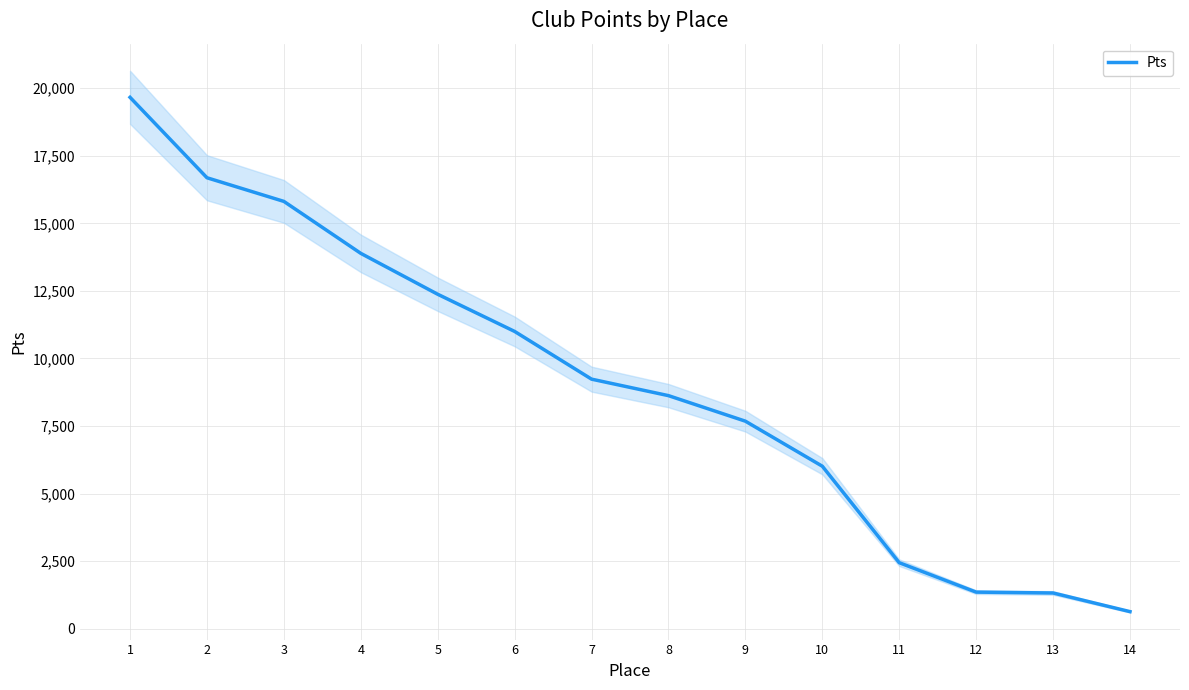

Which label corresponds to the largest value in the chart?

1